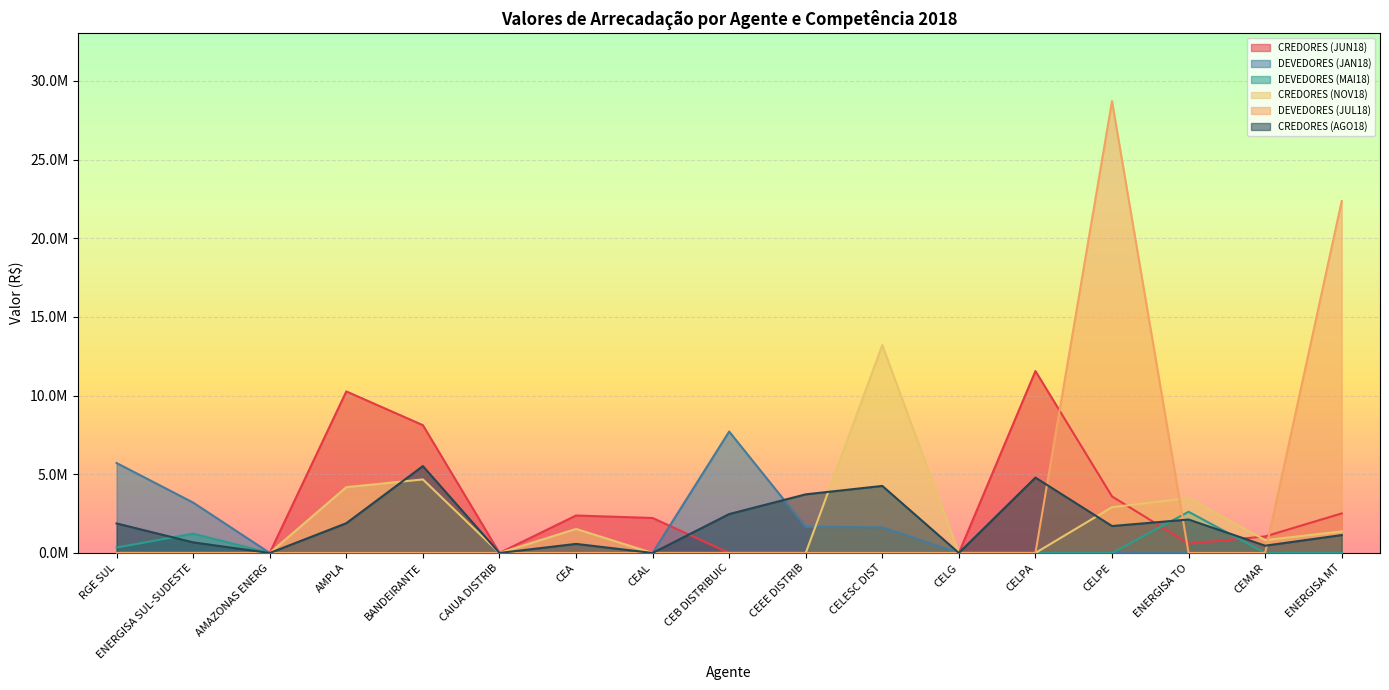

Between RGE SUL and CEB DISTRIBUIC, which series saw the biggest shift?

DEVEDORES (JAN18)